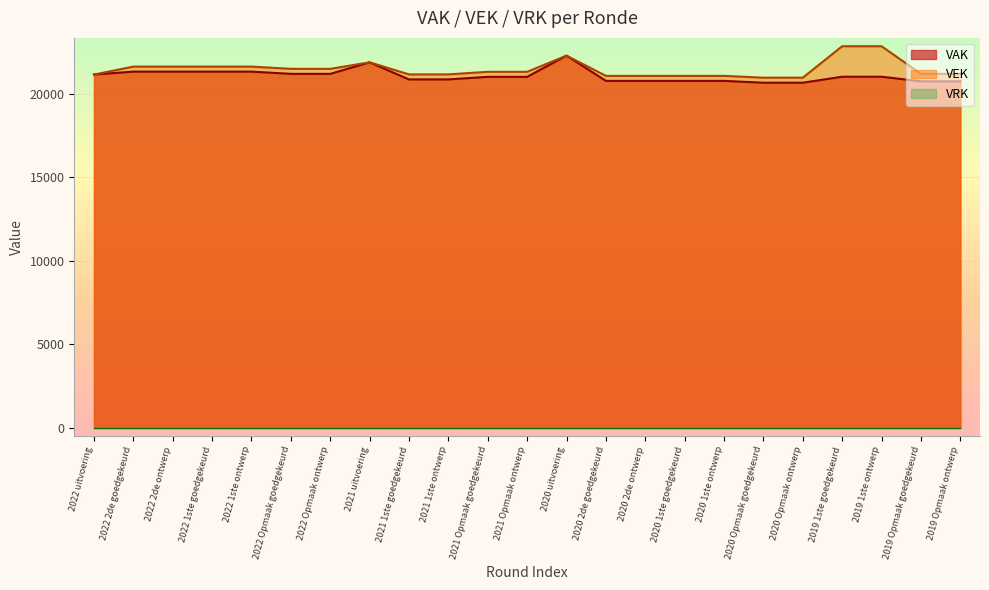

The VEK series shows 22842 at 2019 1ste goedgekeurd. True or false?

True